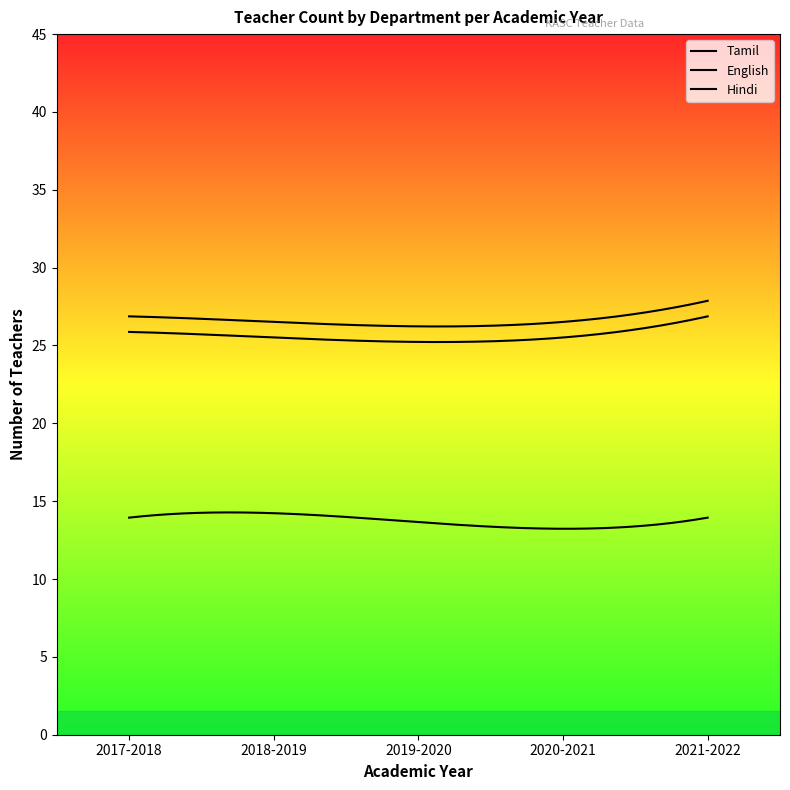

What are all the series names shown in the legend?

Tamil, English, Hindi